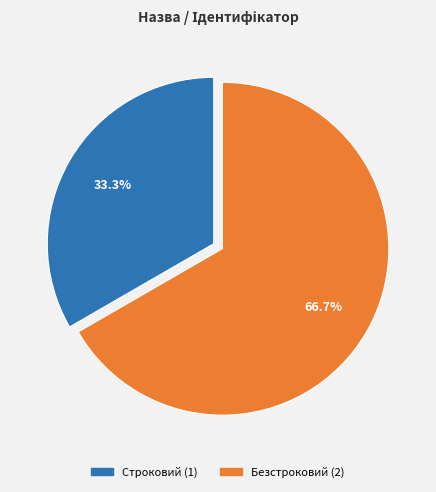

How many segments does this pie chart have?

2